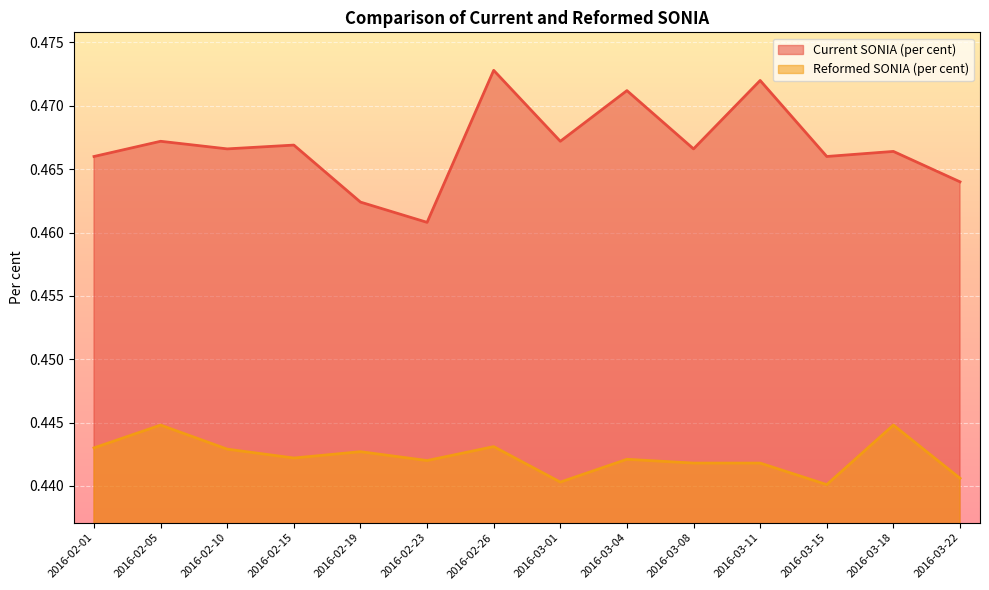

Reading left to right, extract all data points from this chart.

Current SONIA (per cent): 2016-02-01=0.5	2016-02-05=0.5	2016-02-10=0.5	2016-02-15=0.5	2016-02-19=0.5	2016-02-23=0.5	2016-02-26=0.5	2016-03-01=0.5	2016-03-04=0.5	2016-03-08=0.5	2016-03-11=0.5	2016-03-15=0.5	2016-03-18=0.5	2016-03-22=0.5
Reformed SONIA (per cent): 2016-02-01=0.4	2016-02-05=0.4	2016-02-10=0.4	2016-02-15=0.4	2016-02-19=0.4	2016-02-23=0.4	2016-02-26=0.4	2016-03-01=0.4	2016-03-04=0.4	2016-03-08=0.4	2016-03-11=0.4	2016-03-15=0.4	2016-03-18=0.4	2016-03-22=0.4